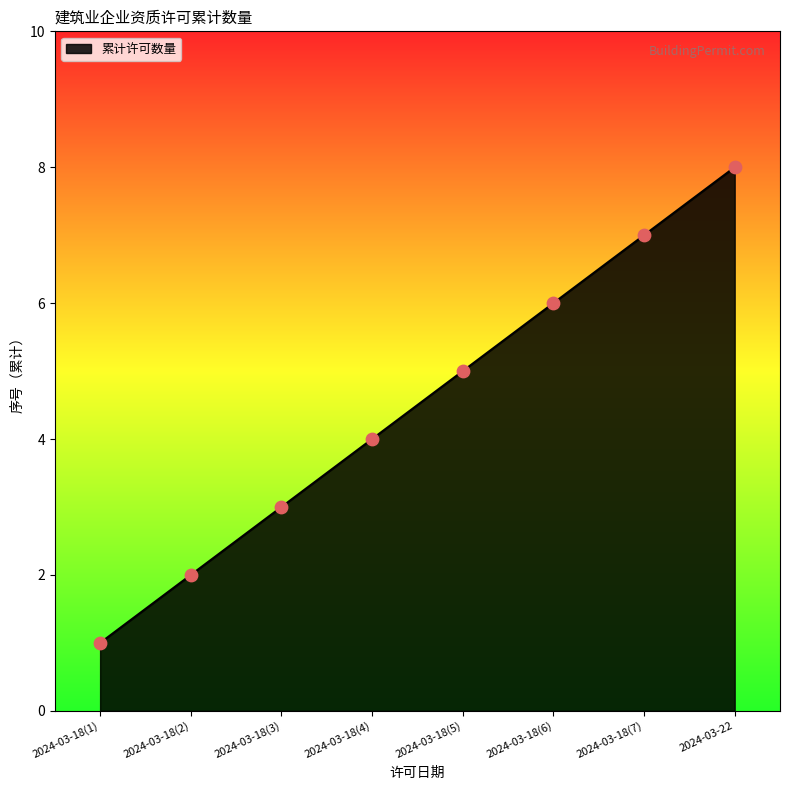

Between 2024-03-18(5) and 2024-03-18(6), which is larger?

2024-03-18(6)